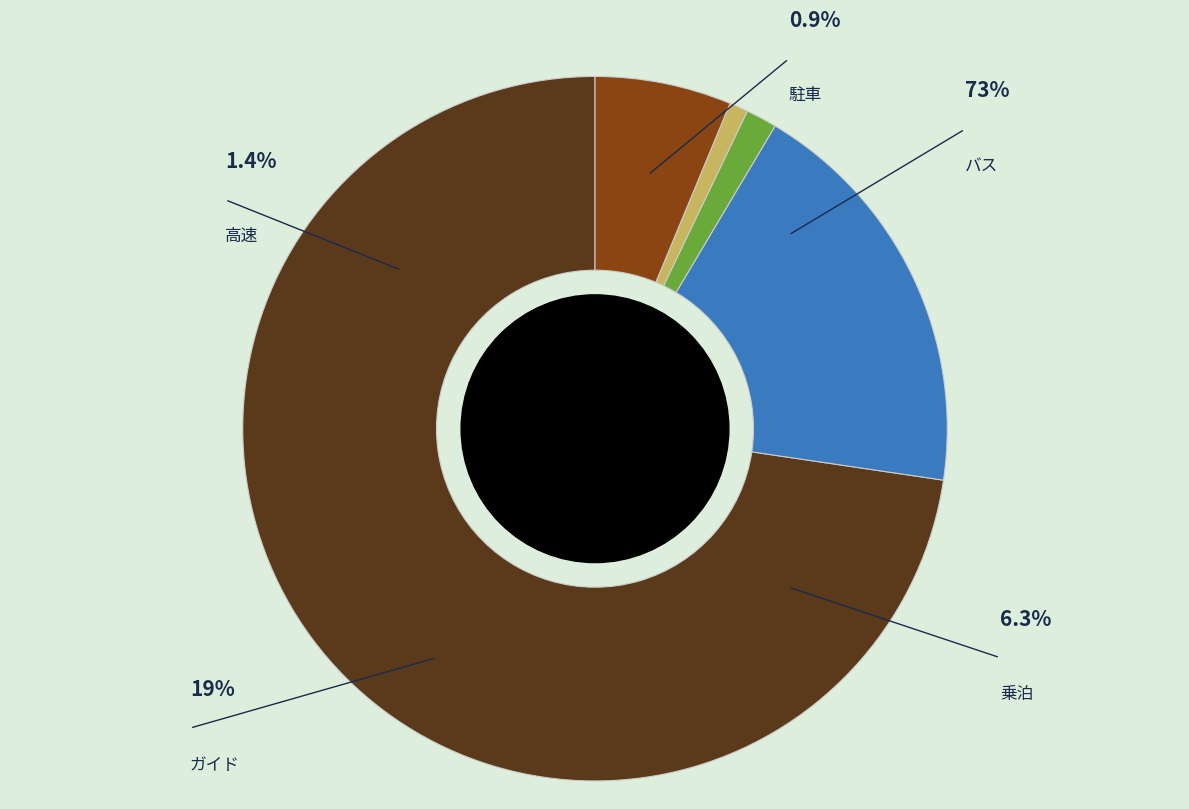

To the nearest percent, what percentage of the pie is 駐車?

1%